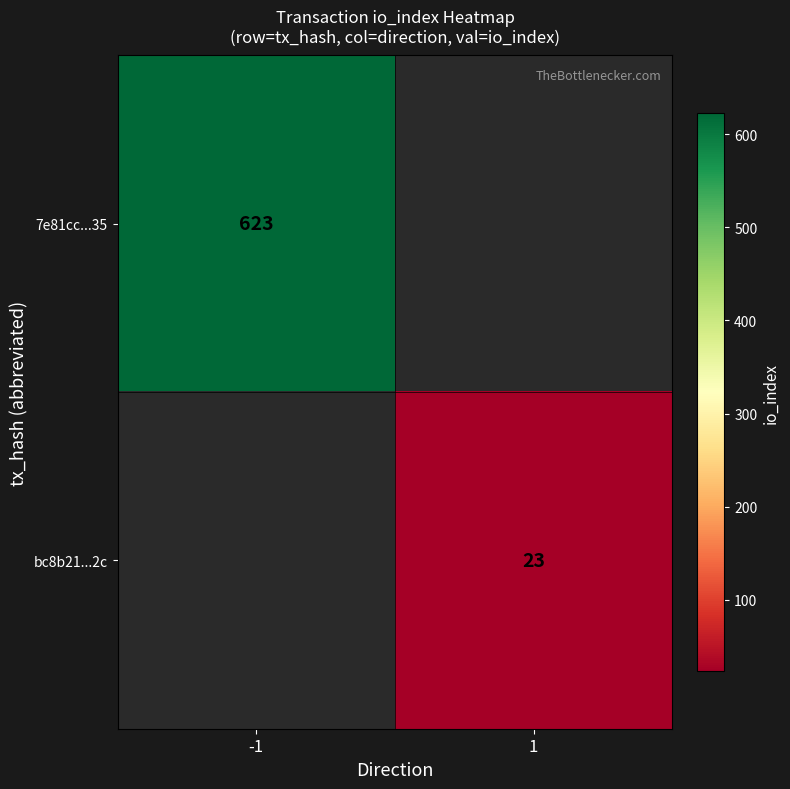

What is the maximum value shown in the chart?

623.0